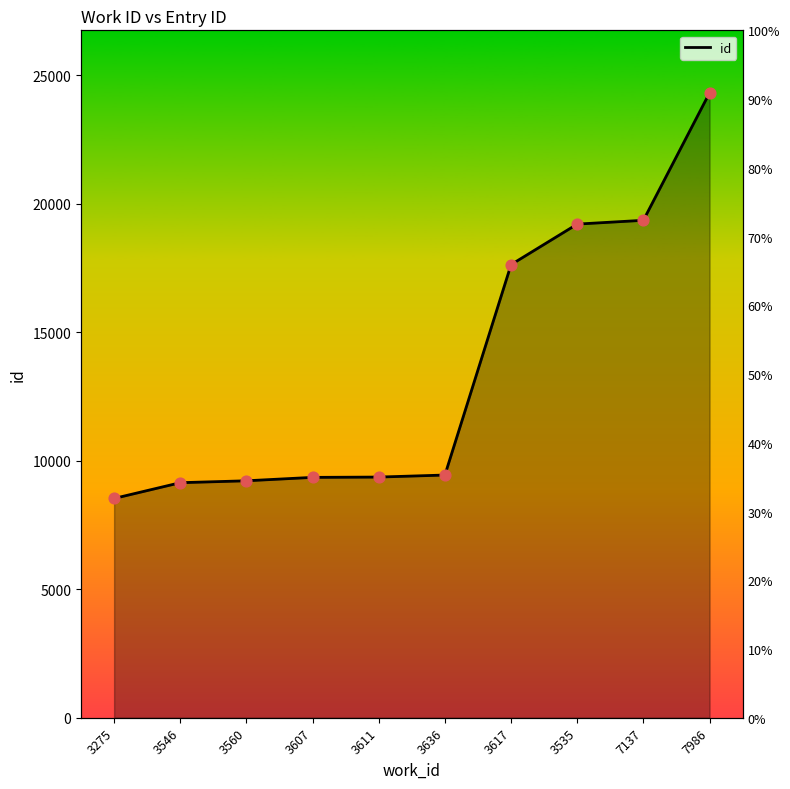

What is the change in value from 3275 to 3546?

+613